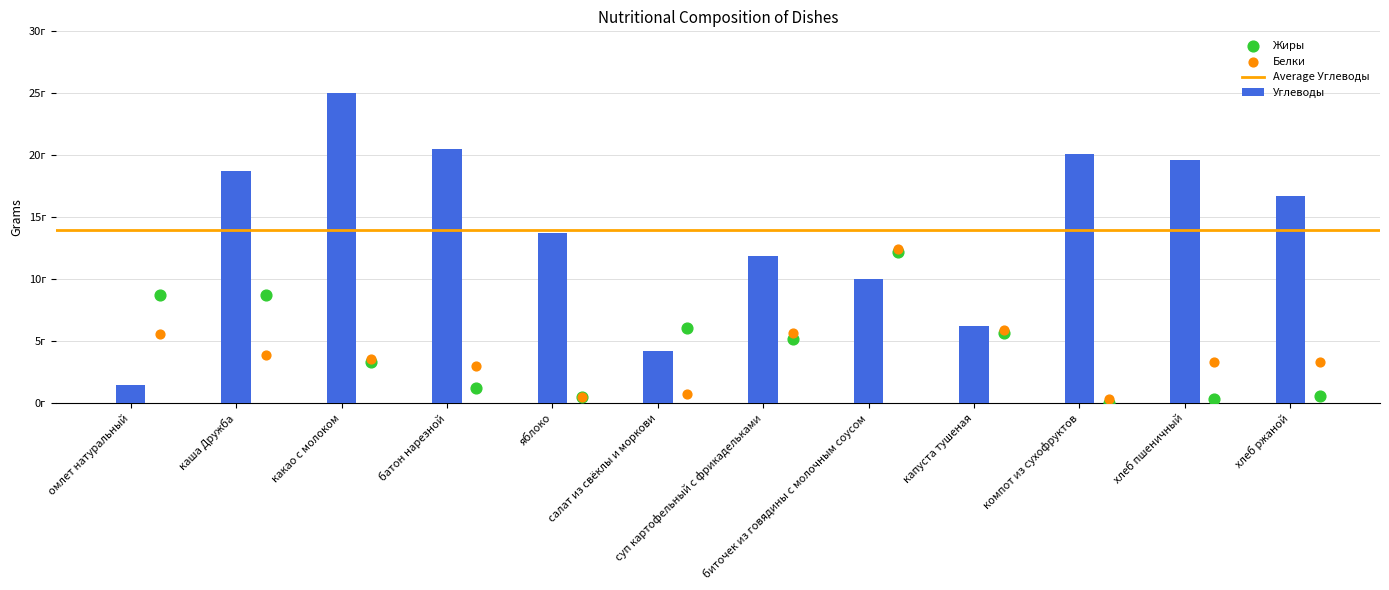

Which series has the largest total across all categories?

Углеводы